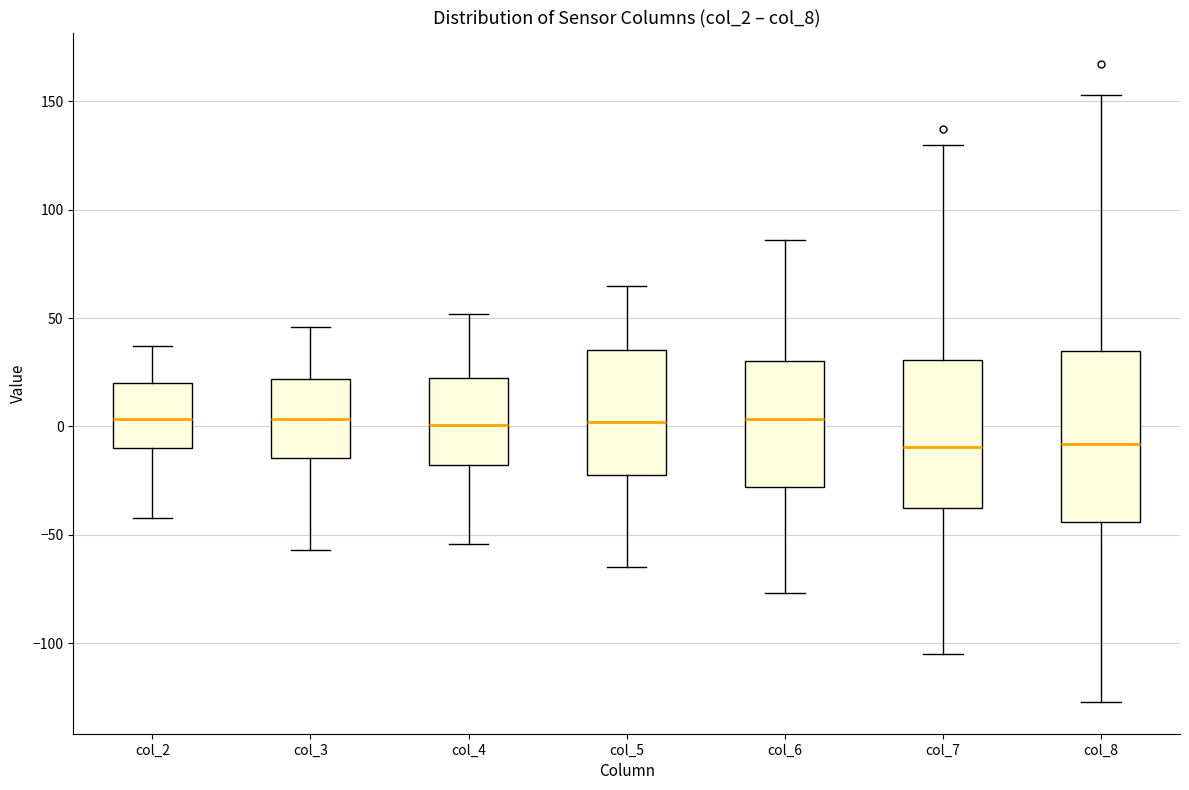

Where does the upper whisker of the box for col_2 end on the y-axis? The values are not printed on the chart, so give them approximately, as read against the axis.

35